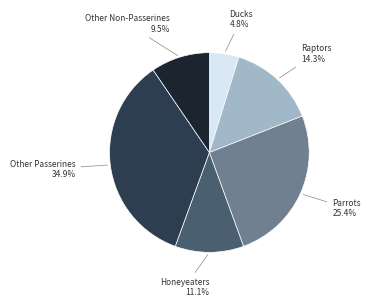

Is the sum of Honeyeaters and Other Non-Passerines greater than half?

No